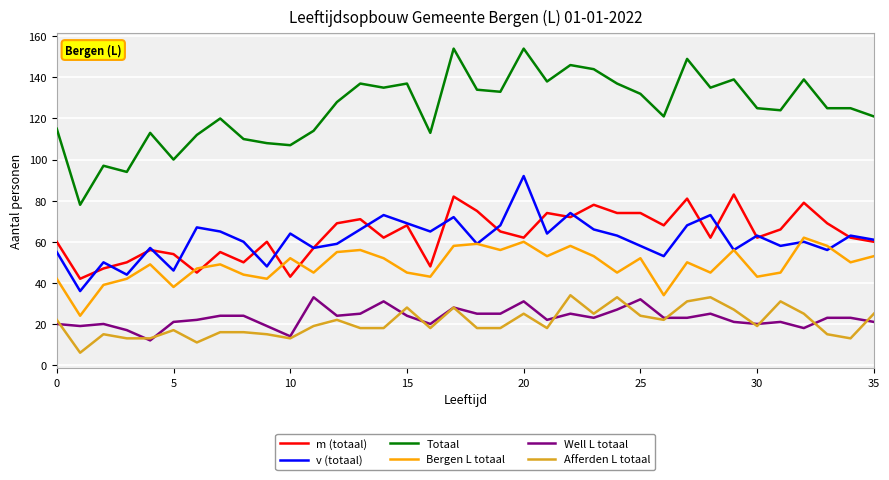

True or false: Totaal and Bergen L totaal intersect in this chart.

False